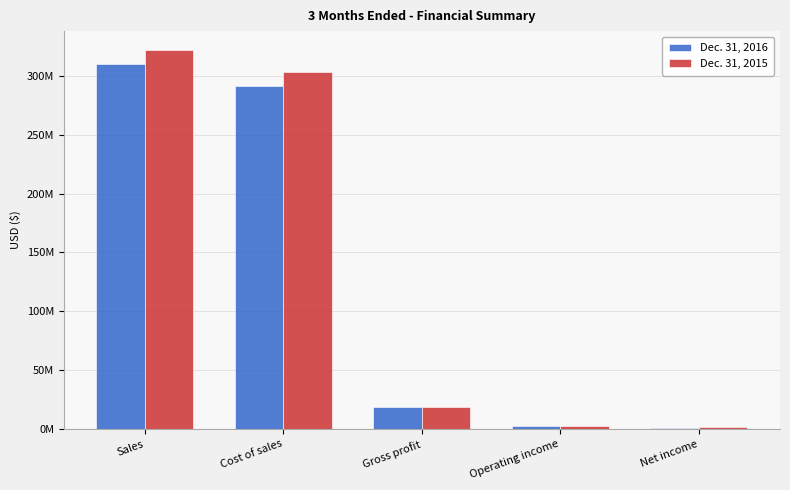

What position from the left is Gross profit?

3